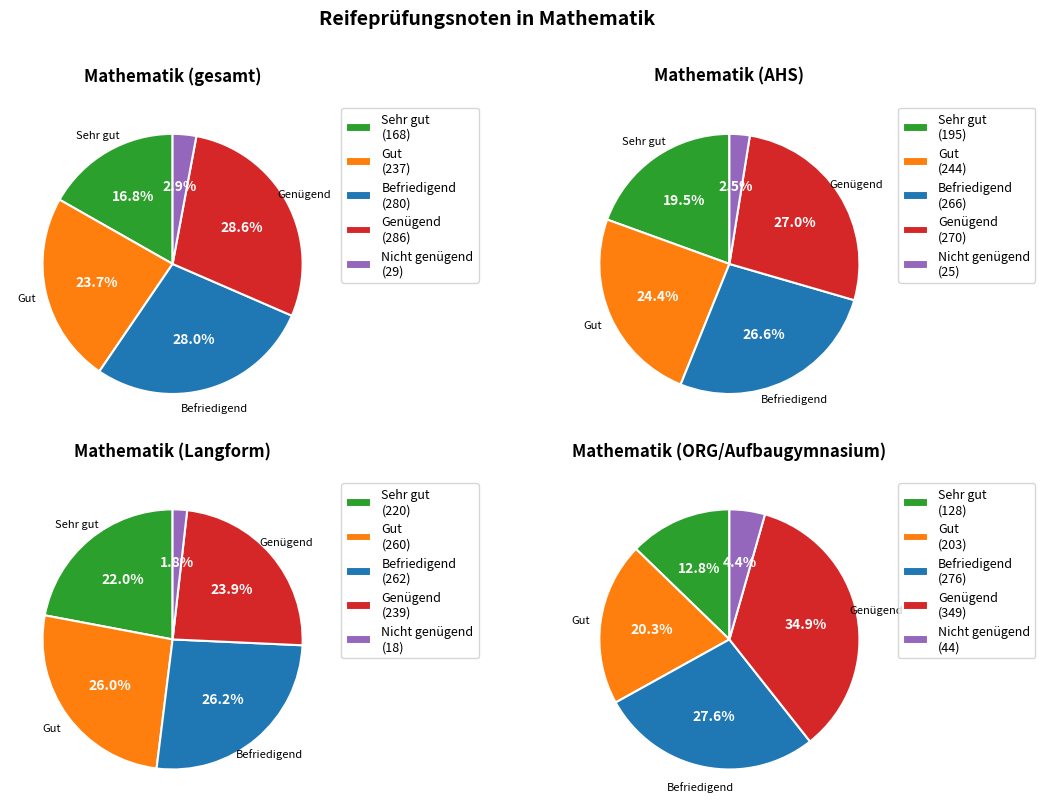

Which slice is the largest?

ORG, Aufbaugymnasium